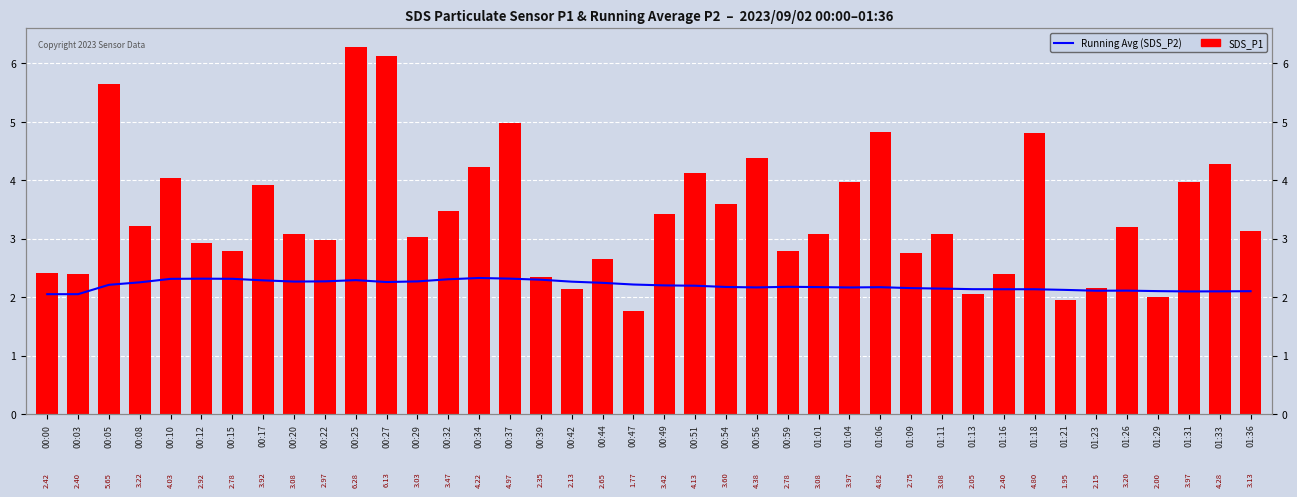

At how many categories does at least one series exceed 5?

3